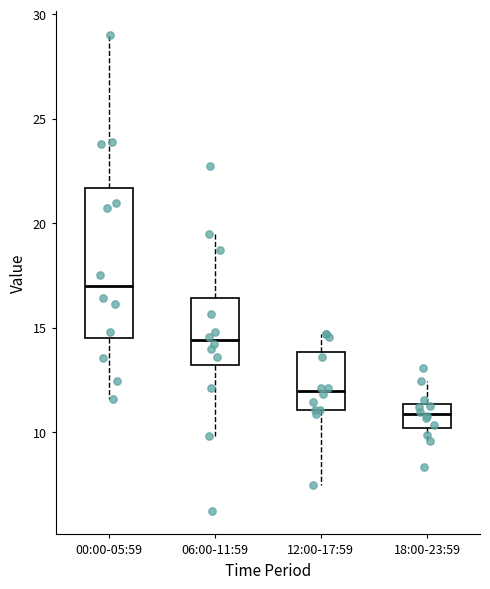

Reading left to right, transcribe this box plot: for each box, give where its median line is, the range the box spans, and where its two whiskers end, as read against the y-axis. The values are not printed on the chart, so give them approximately, as read against the axis.

00:00-05:59: median 17.0, box 14.5 to 21.5, whiskers 11.5 to 29.0
06:00-11:59: median 14.5, box 13.0 to 16.5, whiskers 10.0 to 19.5
12:00-17:59: median 12.0, box 11.0 to 14.0, whiskers 7.5 to 14.5
18:00-23:59: median 11.0, box 10.0 to 11.5, whiskers 9.5 to 12.5